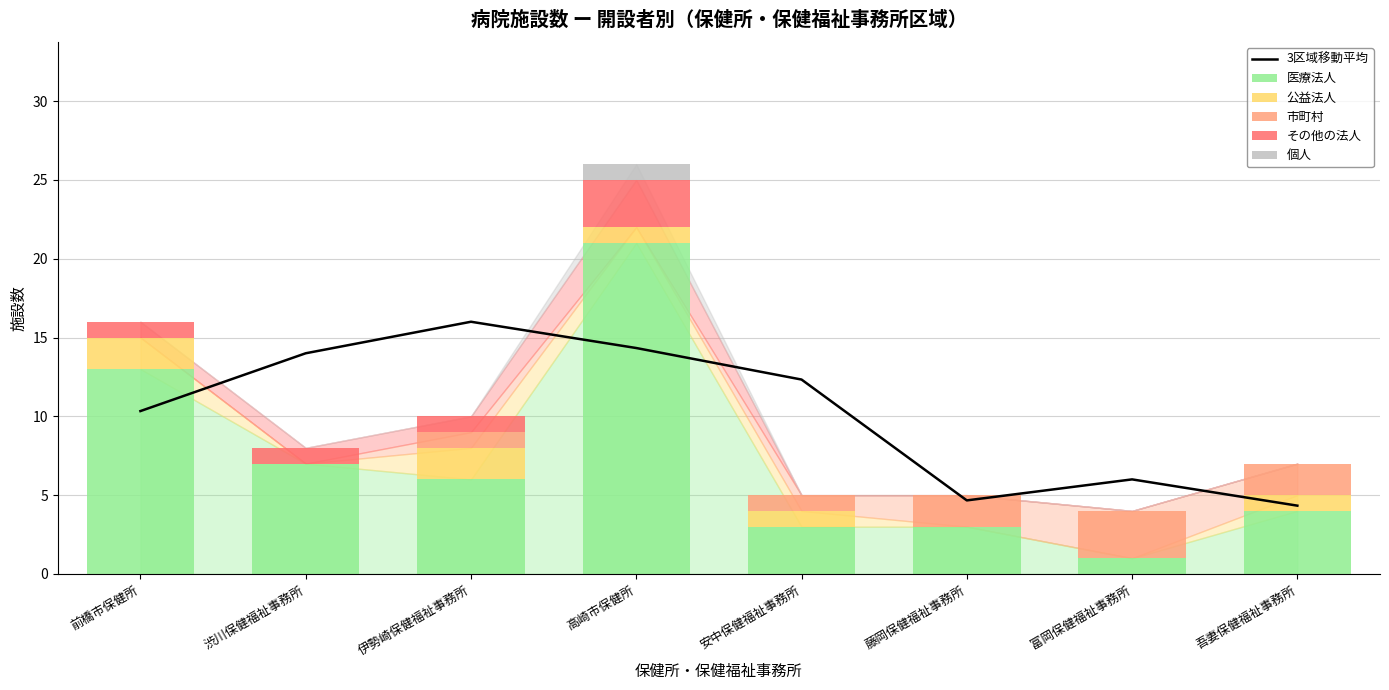

What is the sum of all 市町村 values?

9.0